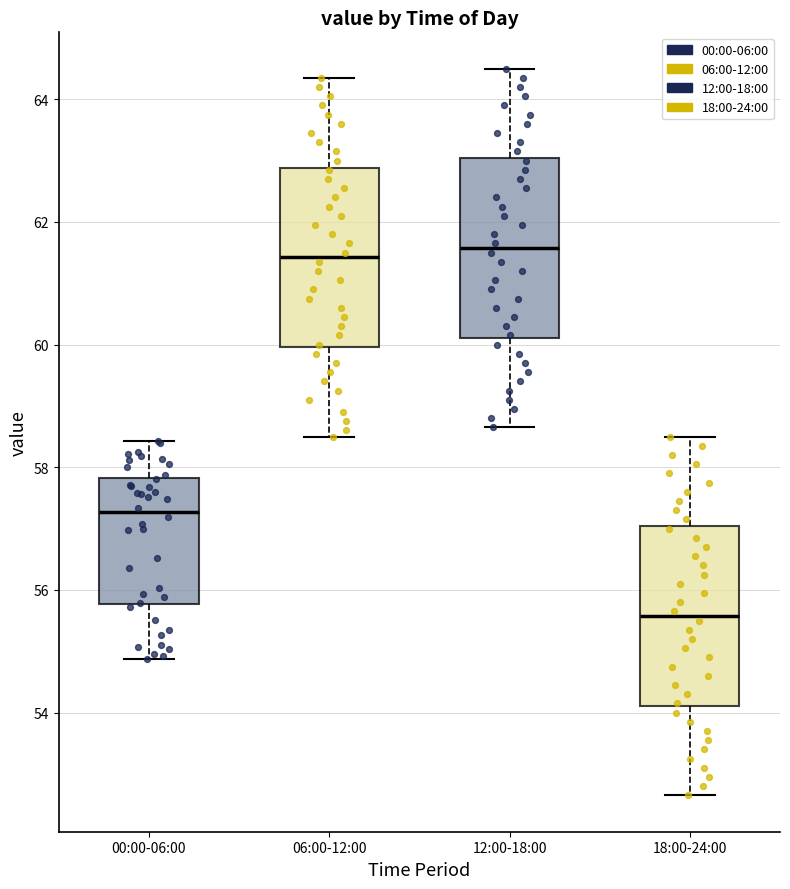

Reading left to right, read every box against the y-axis: the position of its median line, the range the box covers, and the ends of its whiskers. The values are not printed on the chart, so give them approximately, as read against the axis.

00:00-06:00: median 57.2, box 55.8 to 57.8, whiskers 54.8 to 58.4
06:00-12:00: median 61.4, box 60.0 to 62.8, whiskers 58.6 to 64.4
12:00-18:00: median 61.6, box 60.2 to 63.0, whiskers 58.6 to 64.6
18:00-24:00: median 55.6, box 54.2 to 57.0, whiskers 52.6 to 58.6